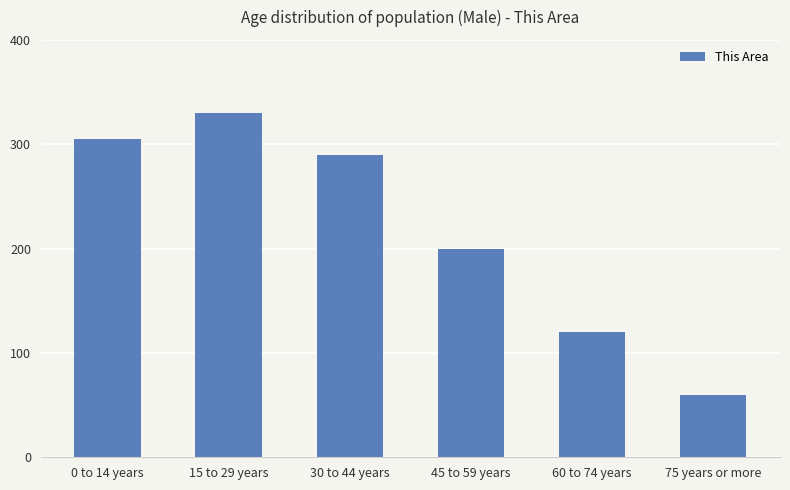

True or false: the data shows 97 at 75 years or more.

False